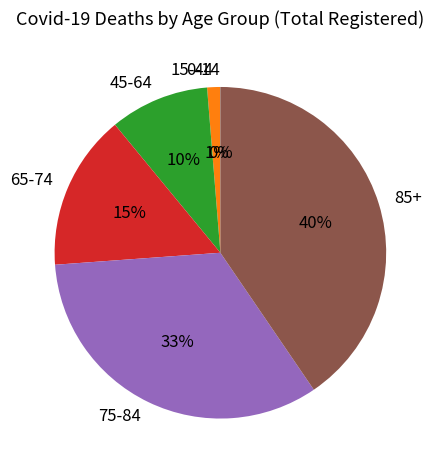

What is the ratio of the value at 75-84 to the value at 85+?

0.8